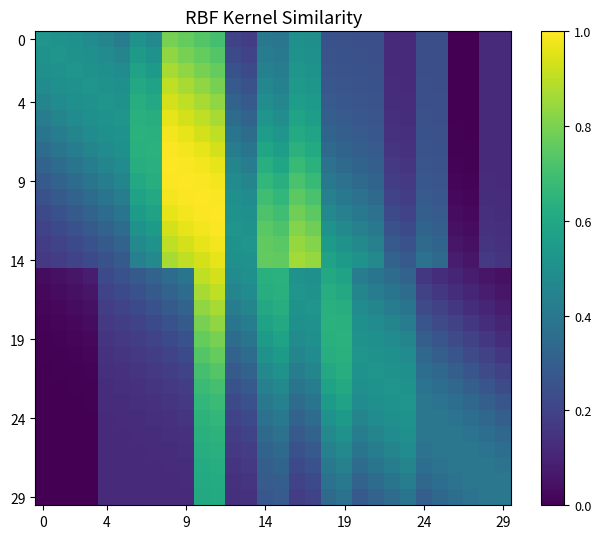

Count the number of data series in this chart.

30